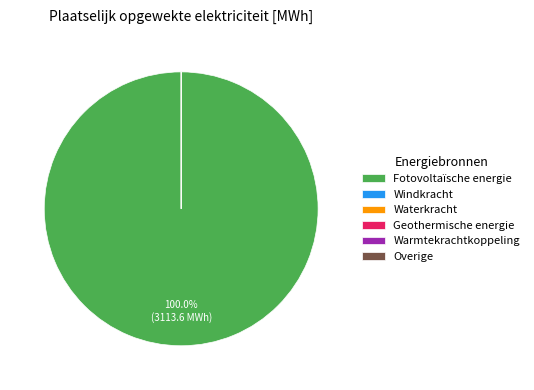

Rank the categories by value from lowest to highest.

Windkracht, Waterkracht, Geothermische energie, Warmtekrachtkoppeling, Overige, Fotovoltaïsche energie